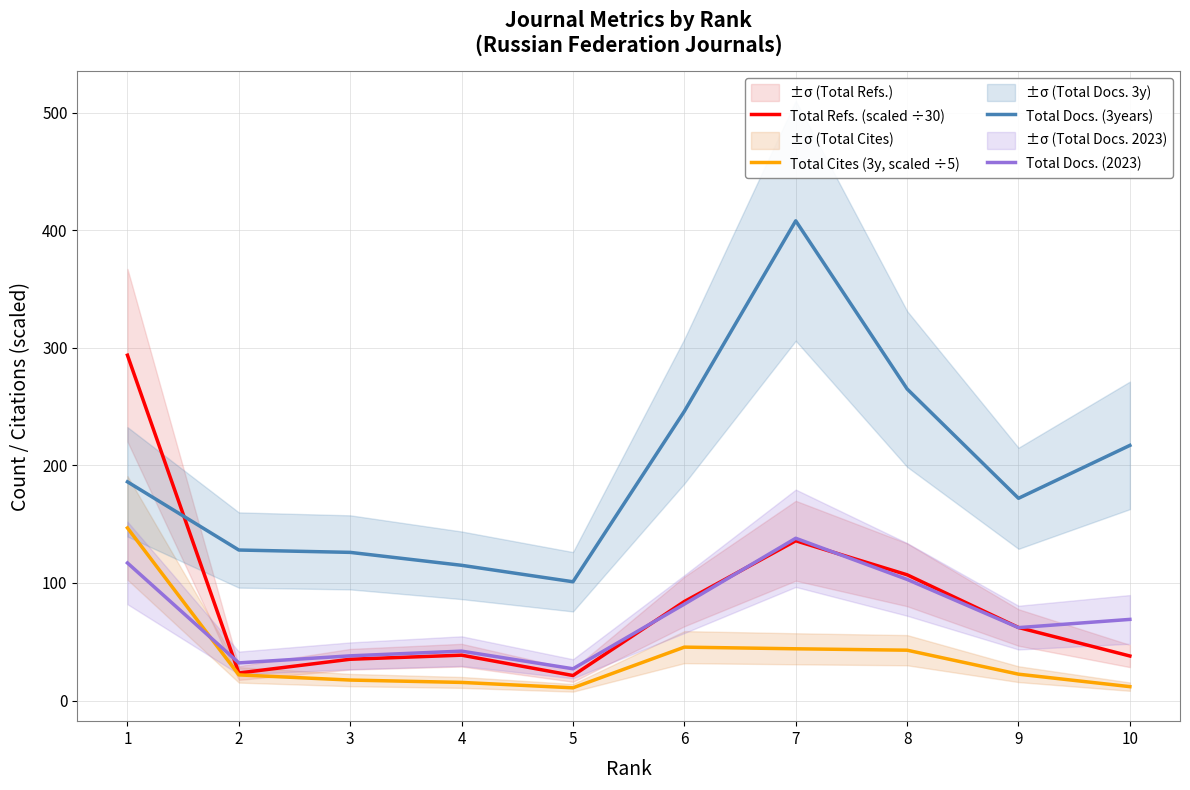

Where does the Total Refs. (scaled ÷30) series first go above 62?

1